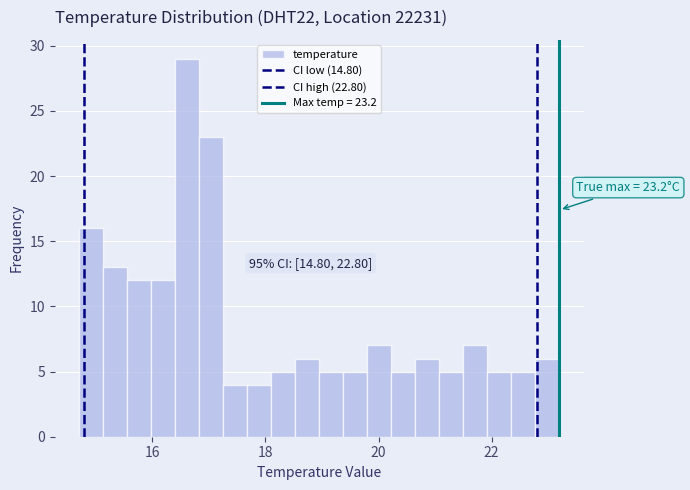

Around what value on the x-axis is the tallest bar? Give the approximate position of its centre, as read against the axis.

16.6